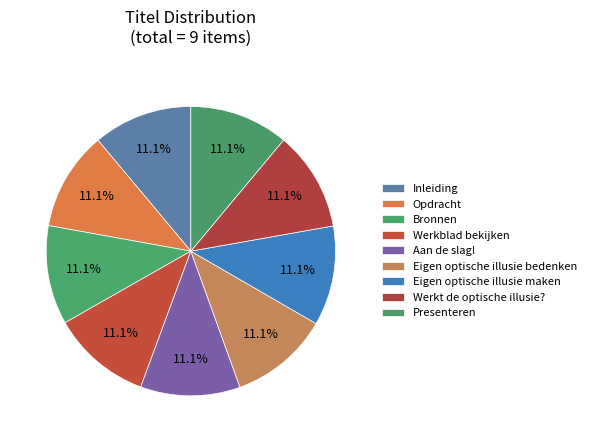

How many slices are in this pie chart?

9